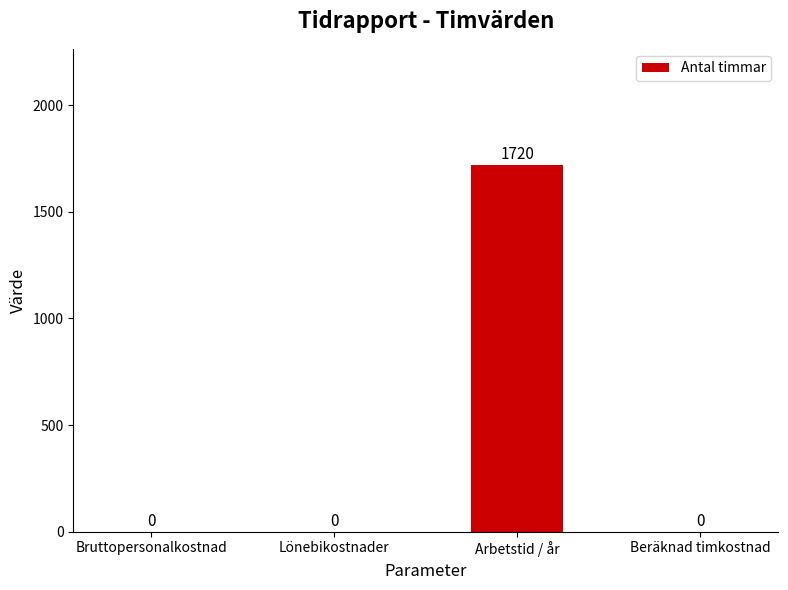

How many categories are shown in the chart?

4